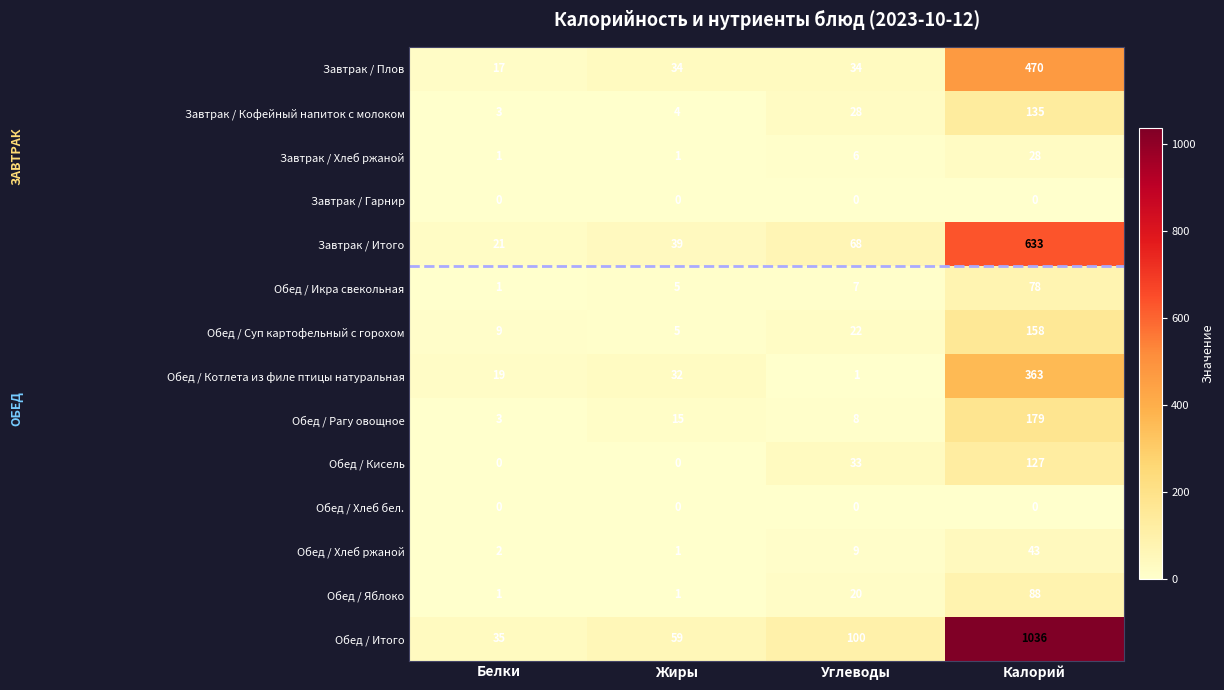

Where is Обед / Итого nearest to the value 535?

Углеводы